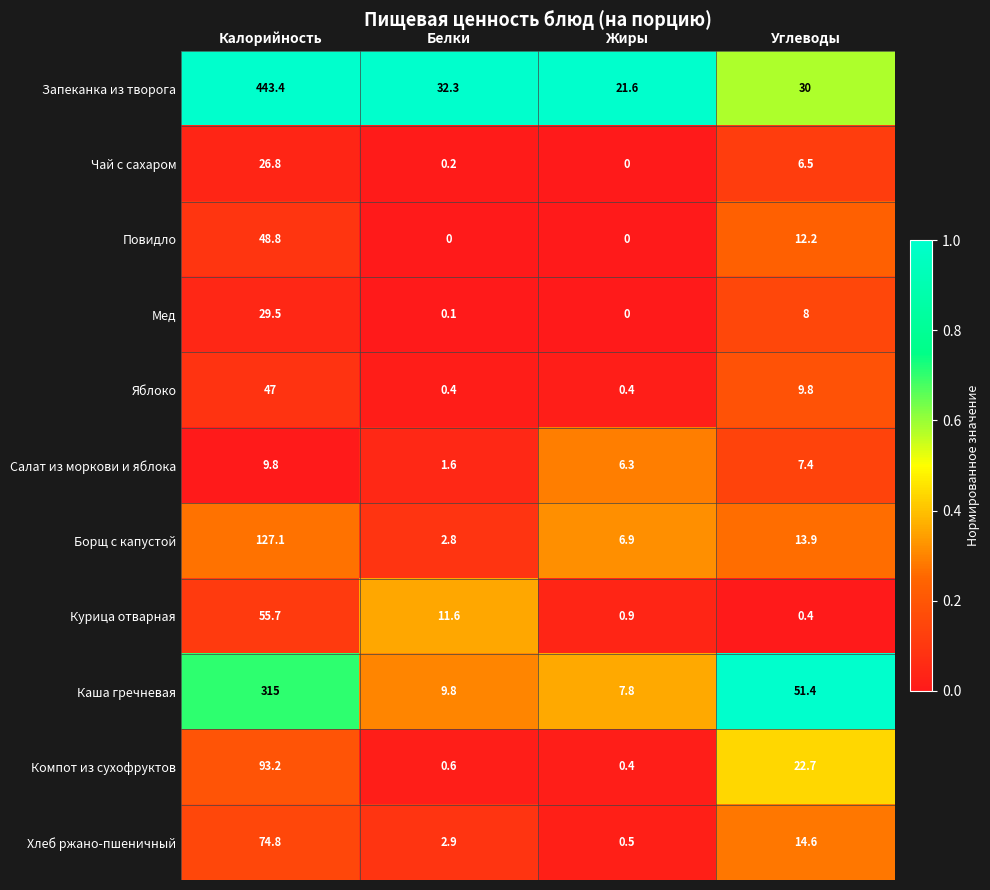

Where does the Компот из сухофруктов series first go above 22?

Калорийность